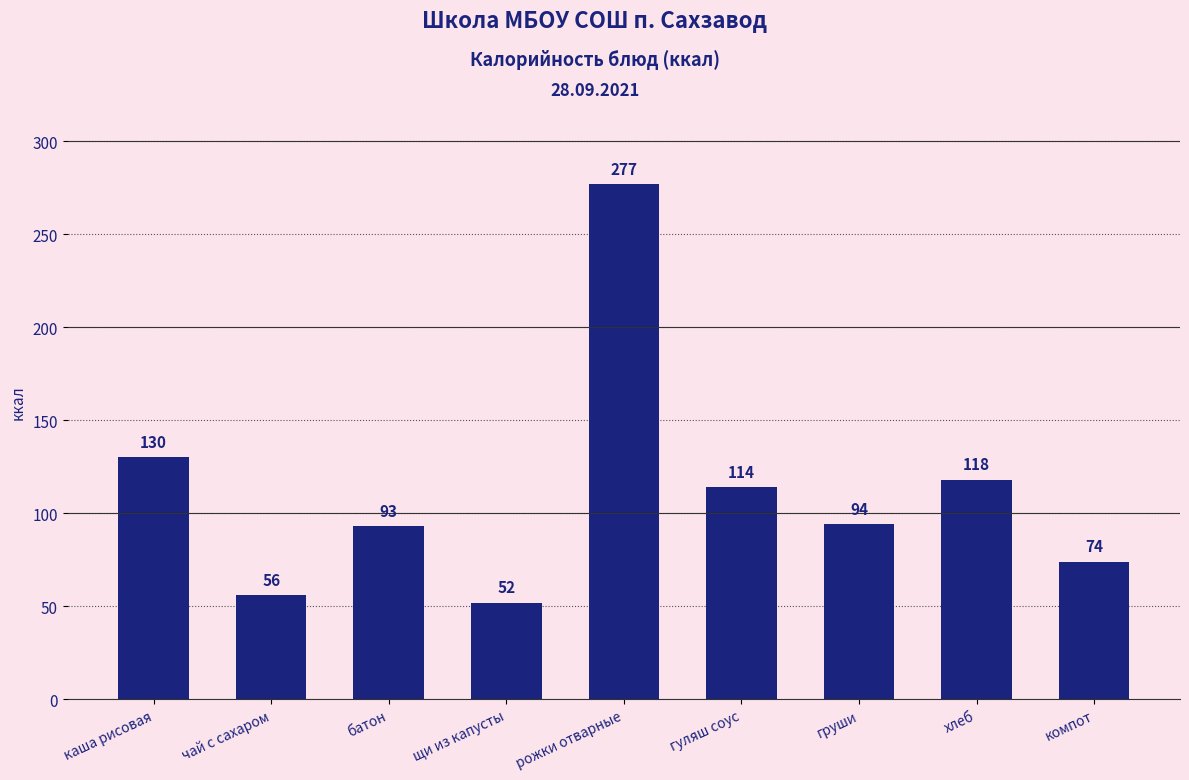

How many data points does each series have?

9